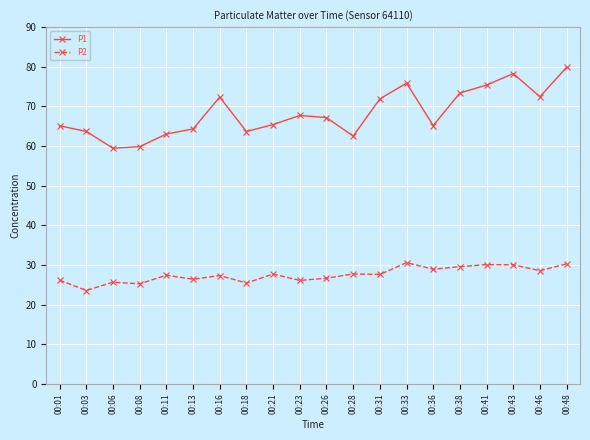

What is the sum of the P1 values at 00:48 and 00:13?

144.2